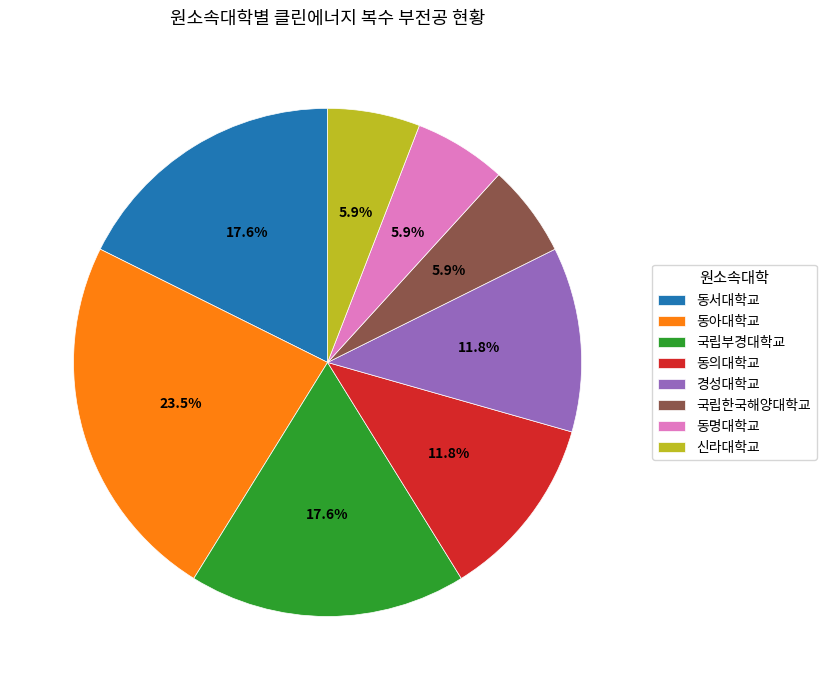

What is the ratio of the value at 동명대학교 to the value at 동서대학교?

0.3